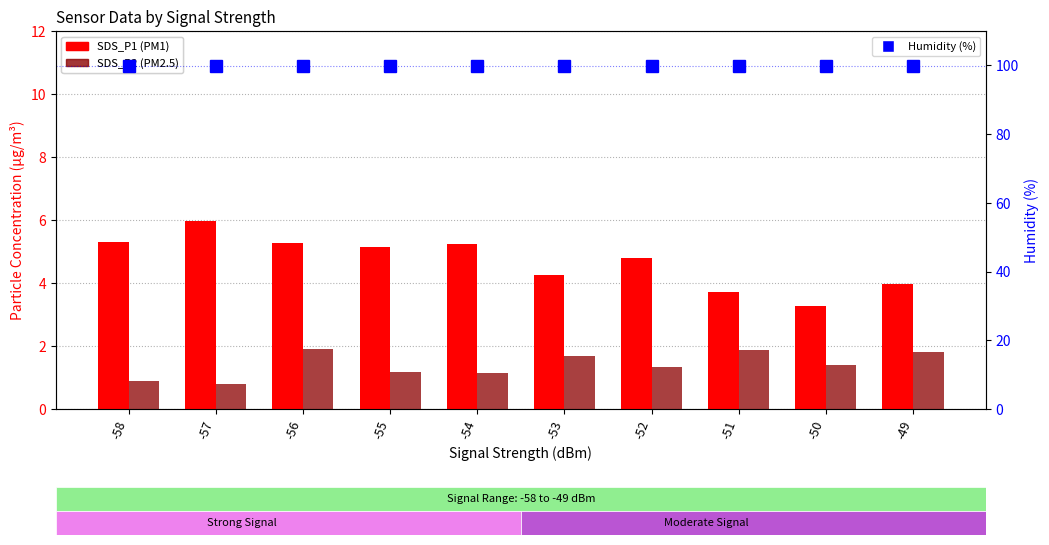

True or false: Humidity (%) has a value of 99.9 at -55.

True